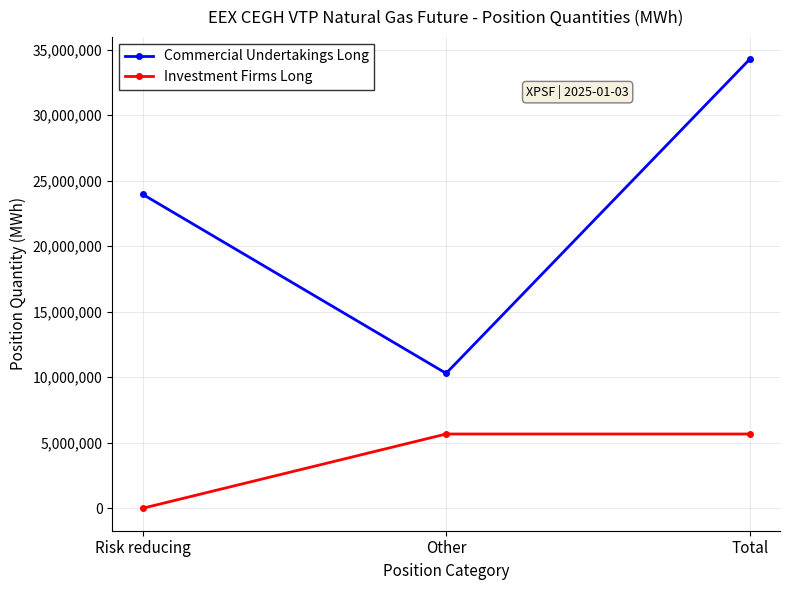

What is the label of the 3rd point from the left?

Total